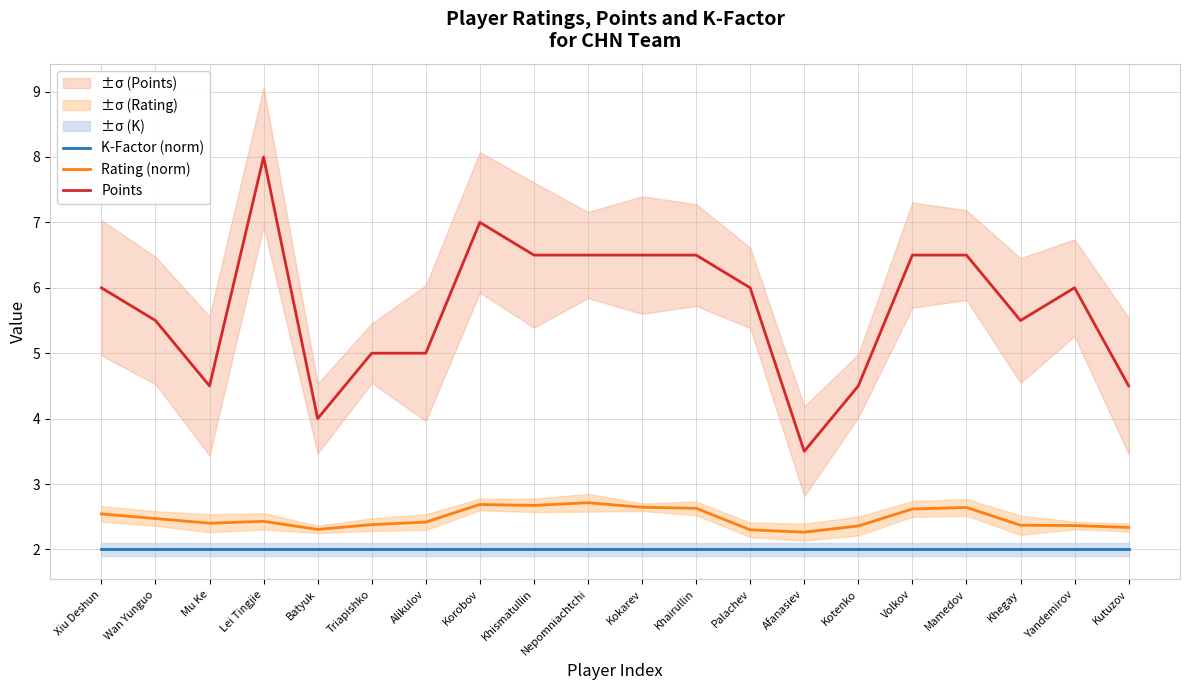

True or false: K-Factor (norm) and Points intersect in this chart.

False